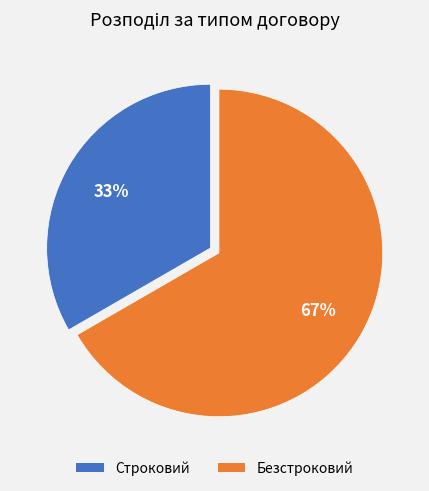

The Строковий slice represents 19% of the pie. True or false?

False